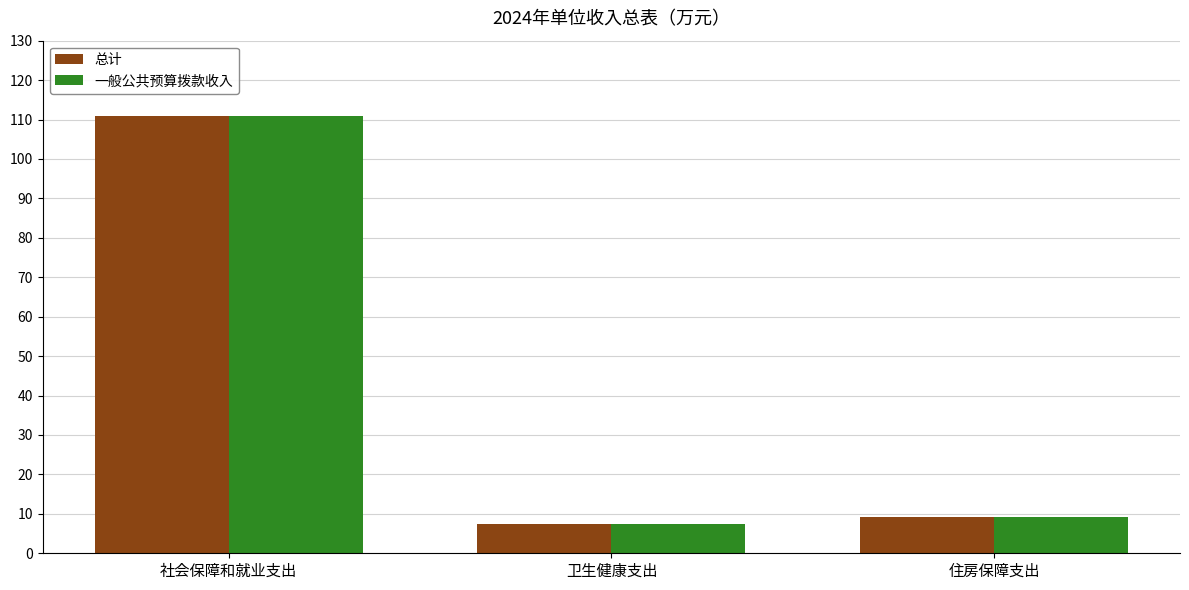

What are all the series names shown in the legend?

总计, 一般公共预算拨款收入